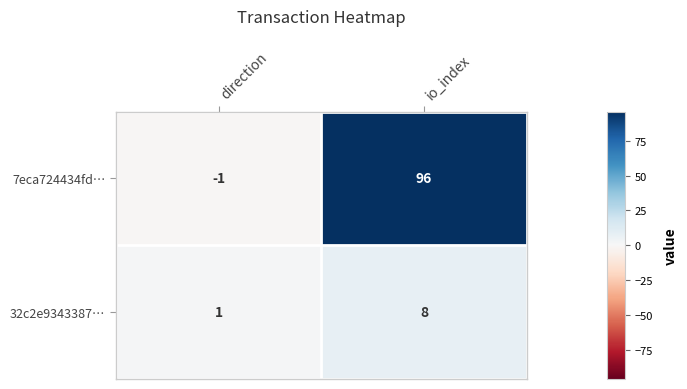

Reading left to right, transcribe all the data shown in this chart.

7eca724434fd…: -1	96
32c2e9343387…: 1	8